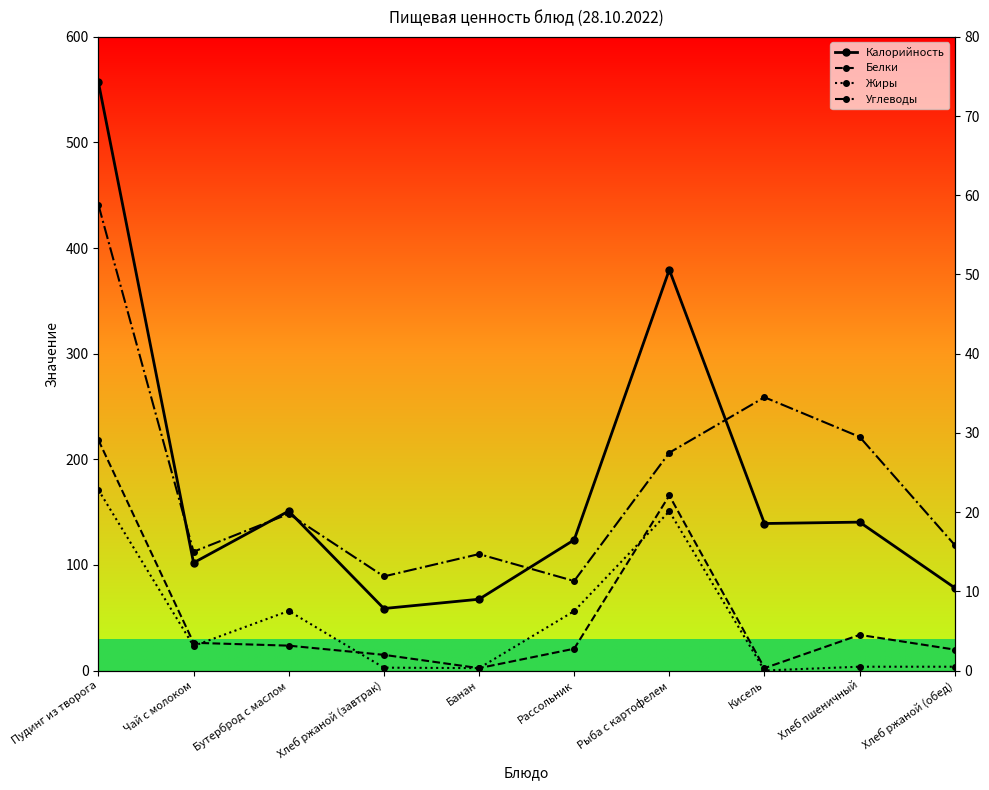

Reading right to left, list all the values displayed in this chart.

Калорийность: 78.3	140.5	139.2	379.5	123.7	67.5	58.7	151.0	102.0	557.0
Белки: 2.6	4.5	0.3	22.1	2.8	0.3	2.0	3.1	3.5	29.1
Жиры: 0.5	0.5	0.0	20.1	7.5	0.3	0.4	7.5	3.1	22.8
Углеводы: 15.8	29.5	34.5	27.5	11.3	14.7	11.9	19.8	15.0	58.8